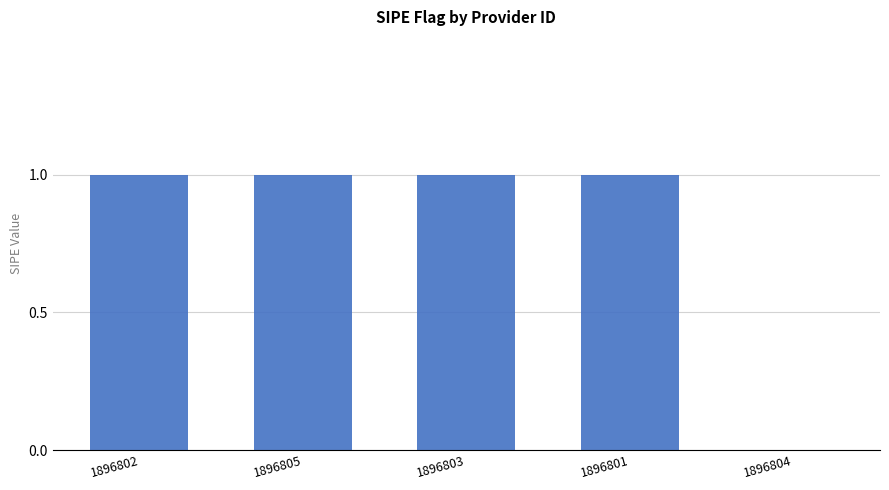

Are the bars horizontal?

No